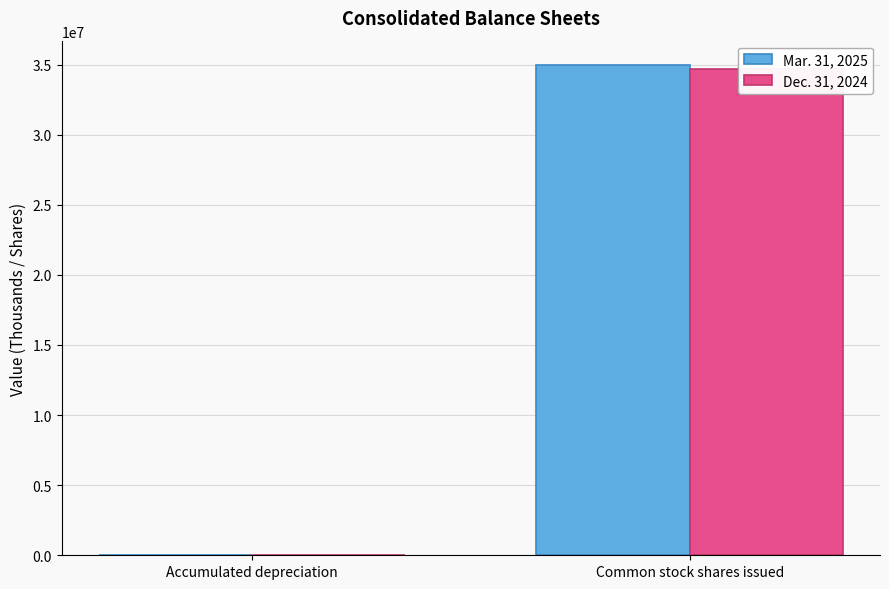

Is it true that Dec. 31, 2024 equals 34707304 at Common stock shares issued?

True